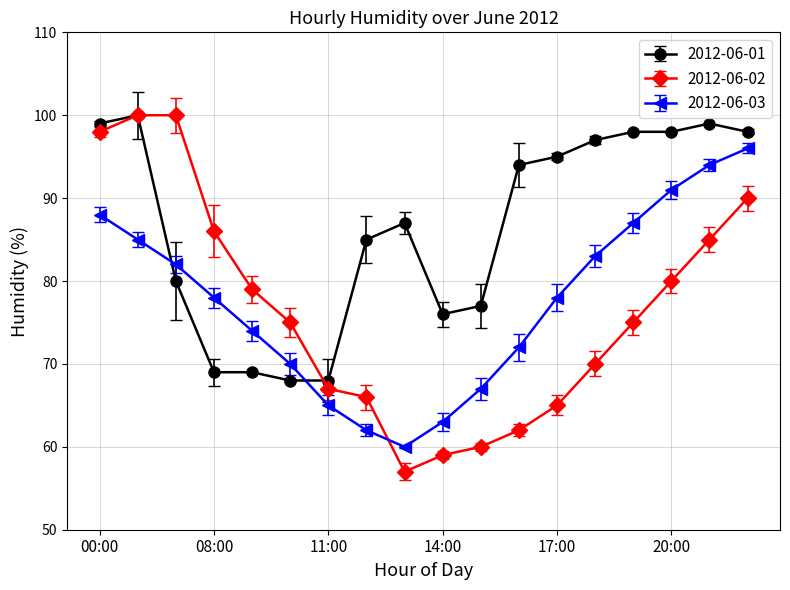

What is the sum of all 2012-06-01 values?

1557